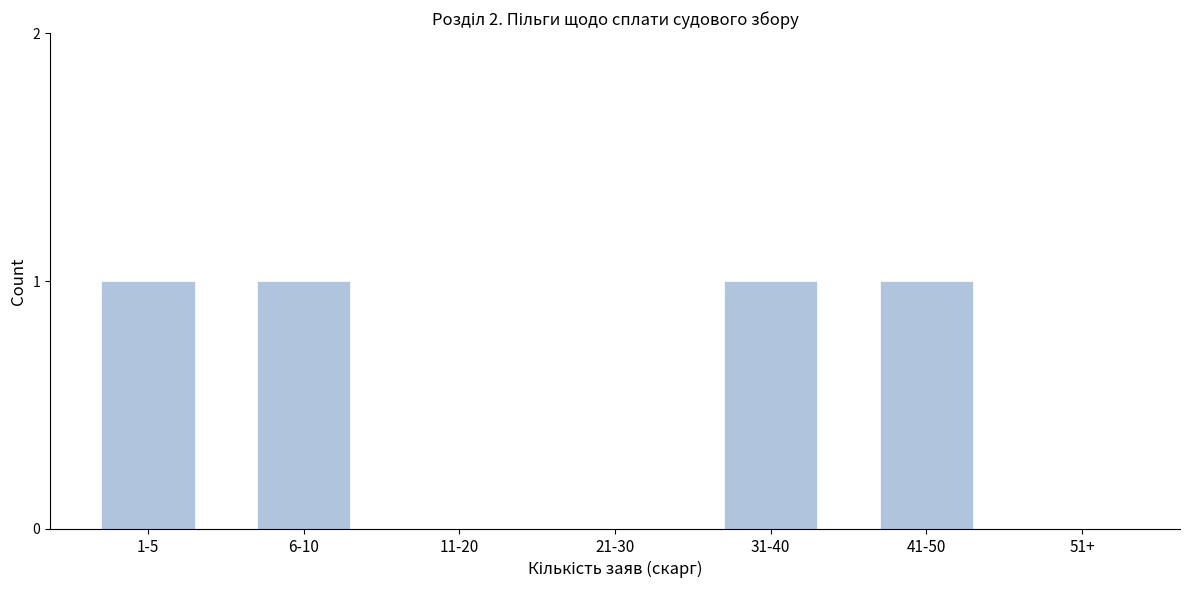

Reading right to left, what are all the values shown in this chart?

51+=0	41-50=1	31-40=1	21-30=0	11-20=0	6-10=1	1-5=1